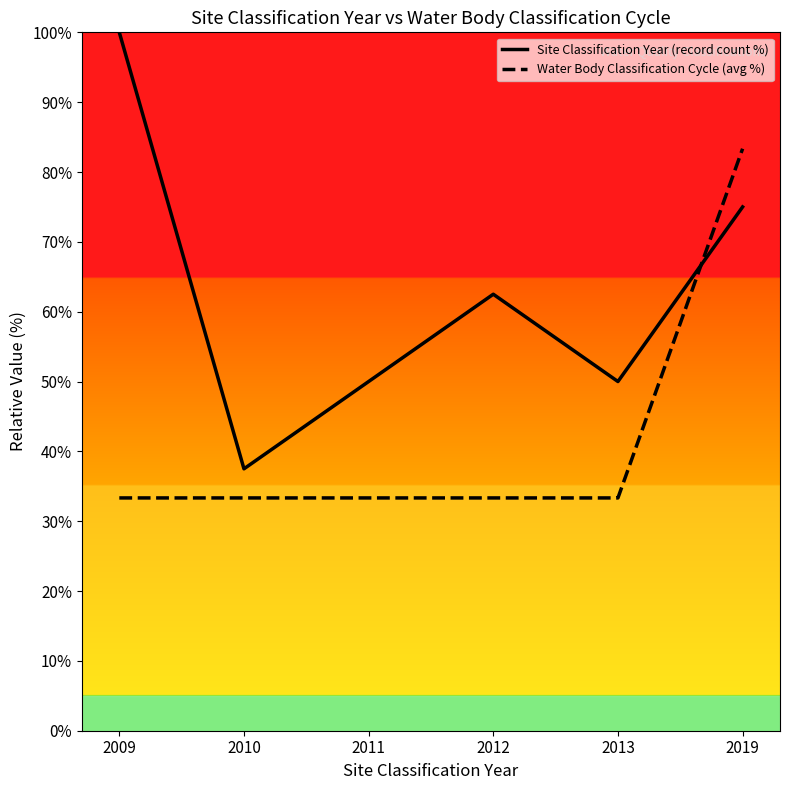

What is the difference between the maximum and second lowest values in the Water Body Classification Cycle (avg %) series?

50.0